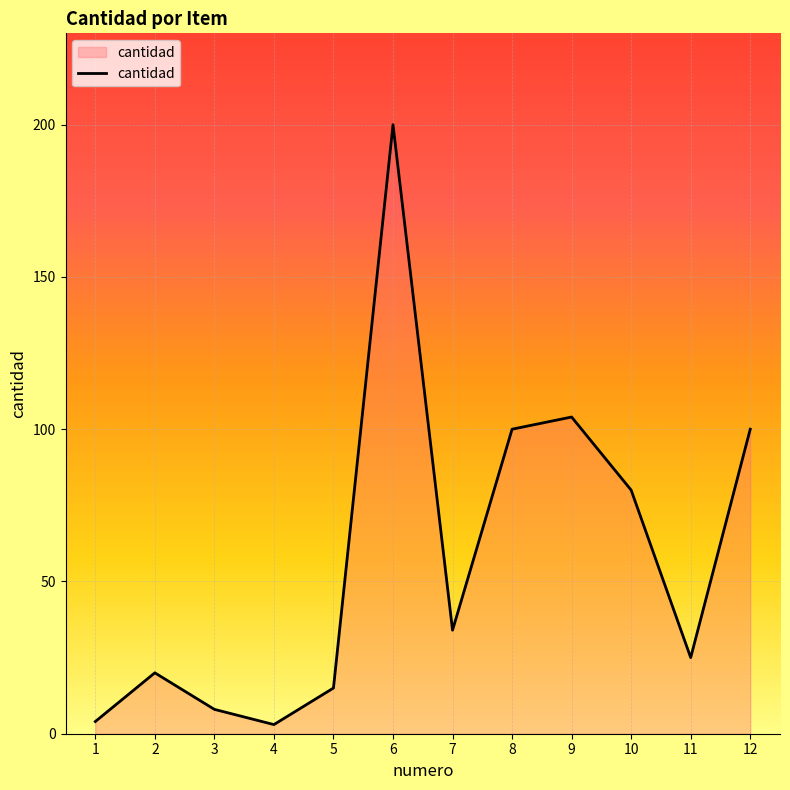

The value at 6 is 200. True or false?

True